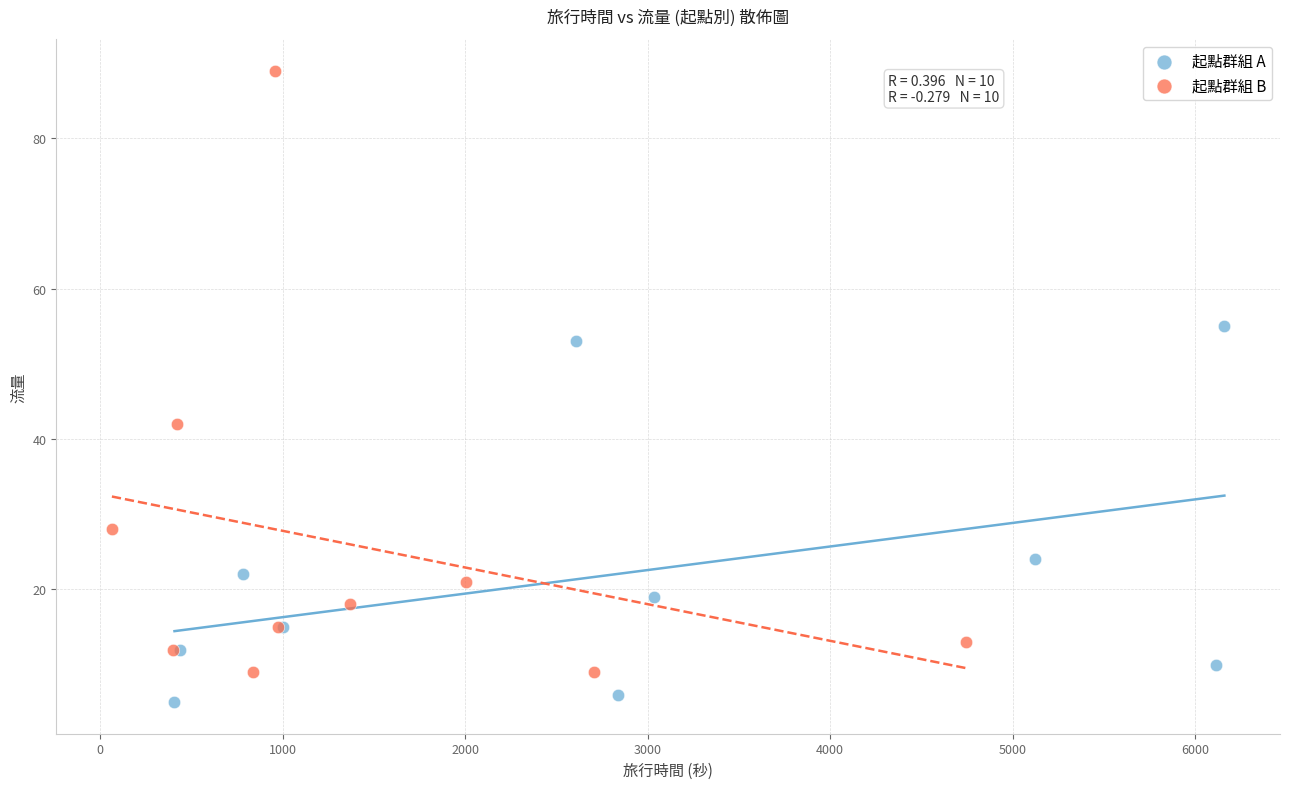

Which series contains the highest Y value?

起點群組 B